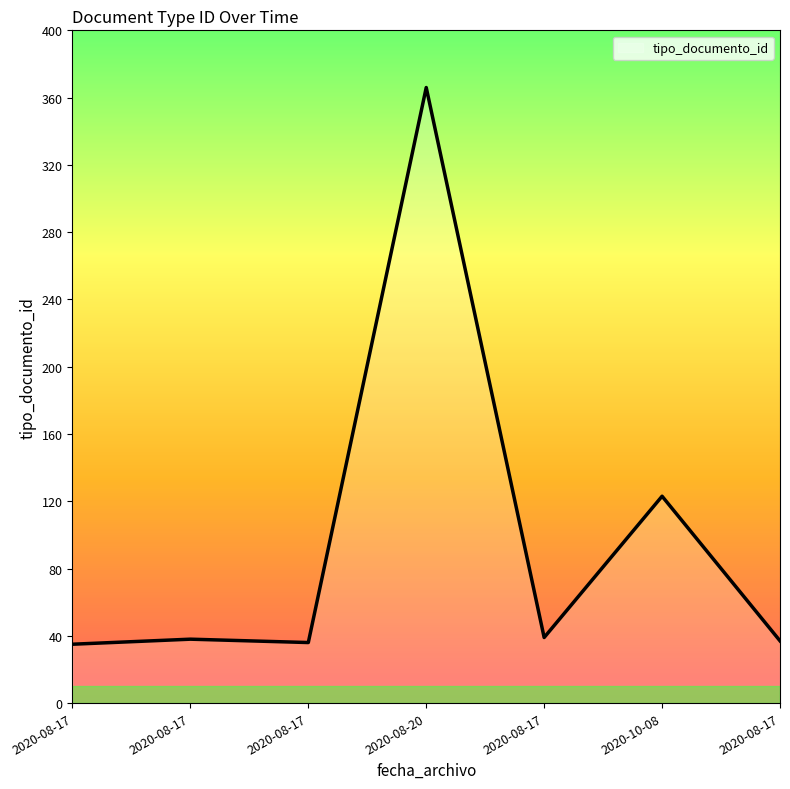

Does the chart have visible grid lines?

No